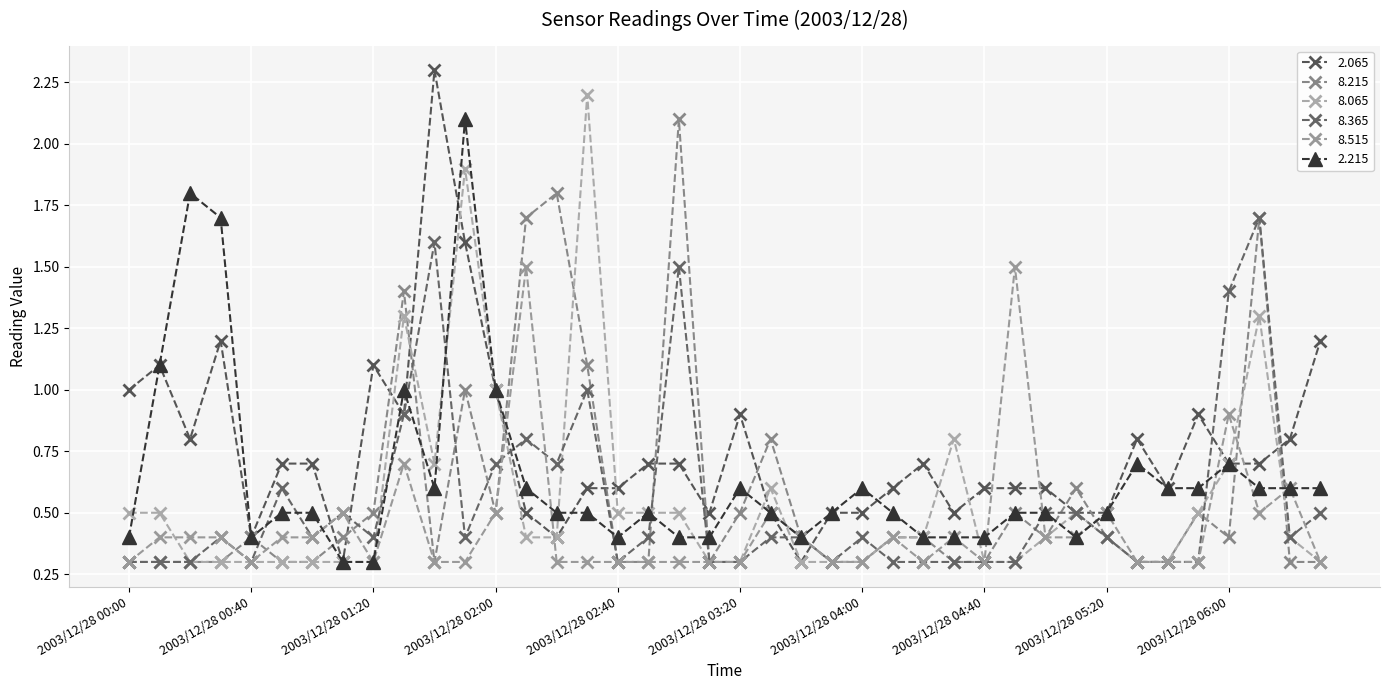

What is the greatest value displayed?

2.3